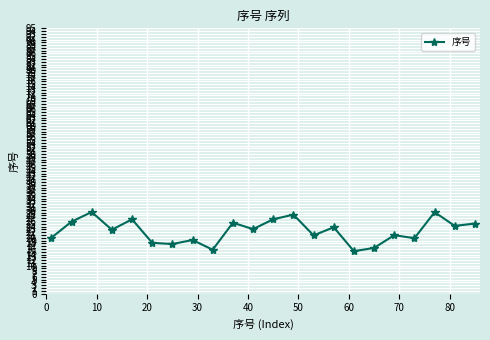

What is the difference between the maximum and minimum values?

14.0